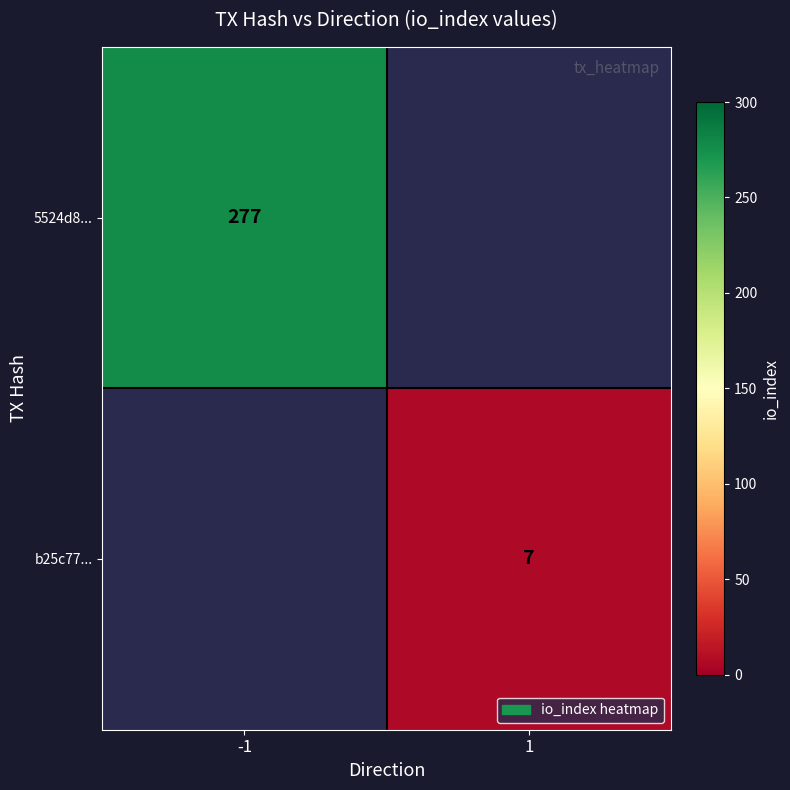

True or false: 5524d8... has a value of 277 at -1.

True